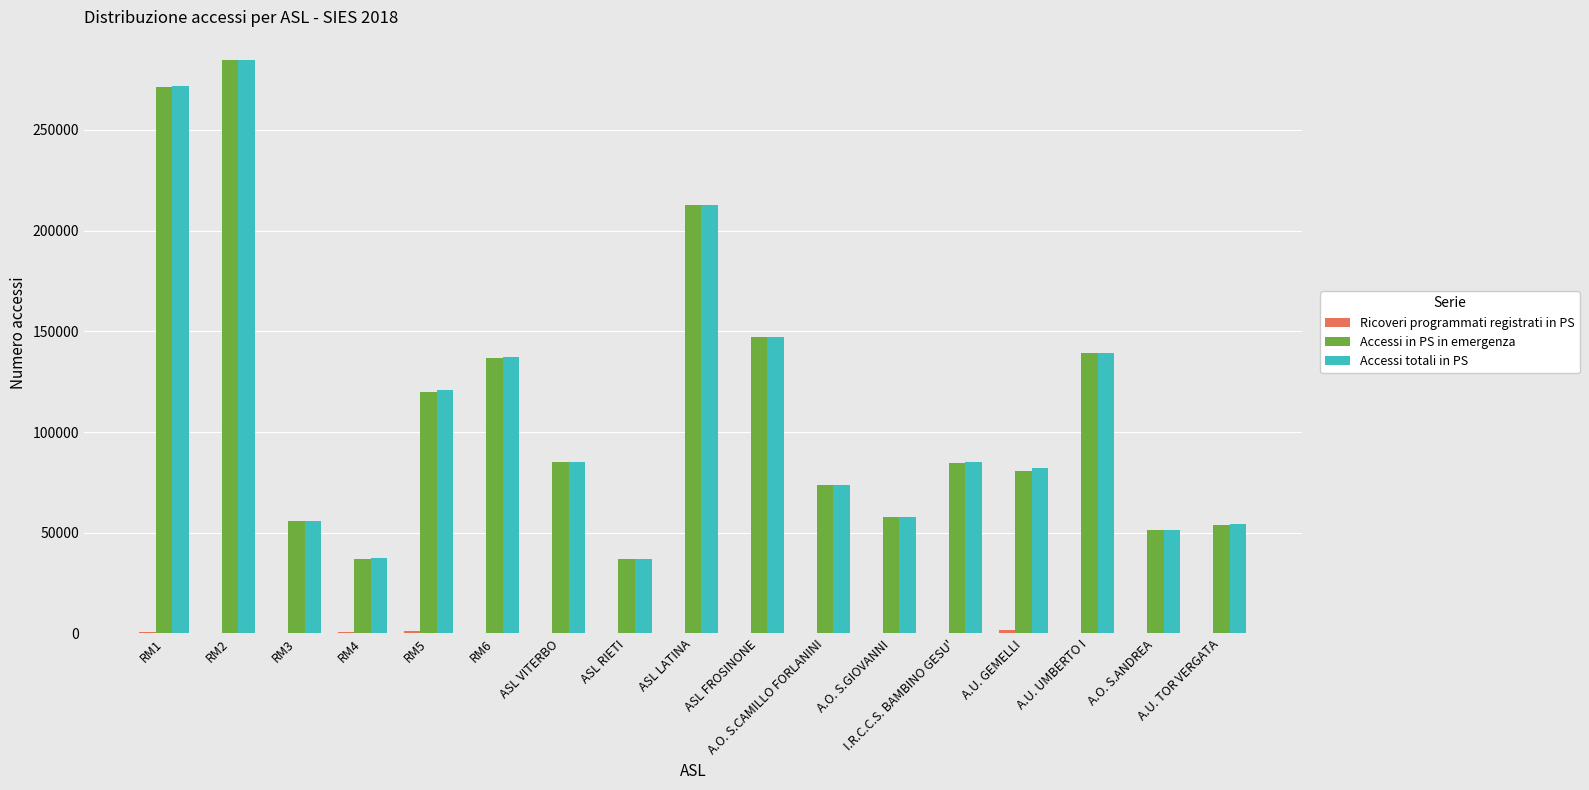

Where is Accessi totali in PS nearest to the value 160743?

ASL FROSINONE